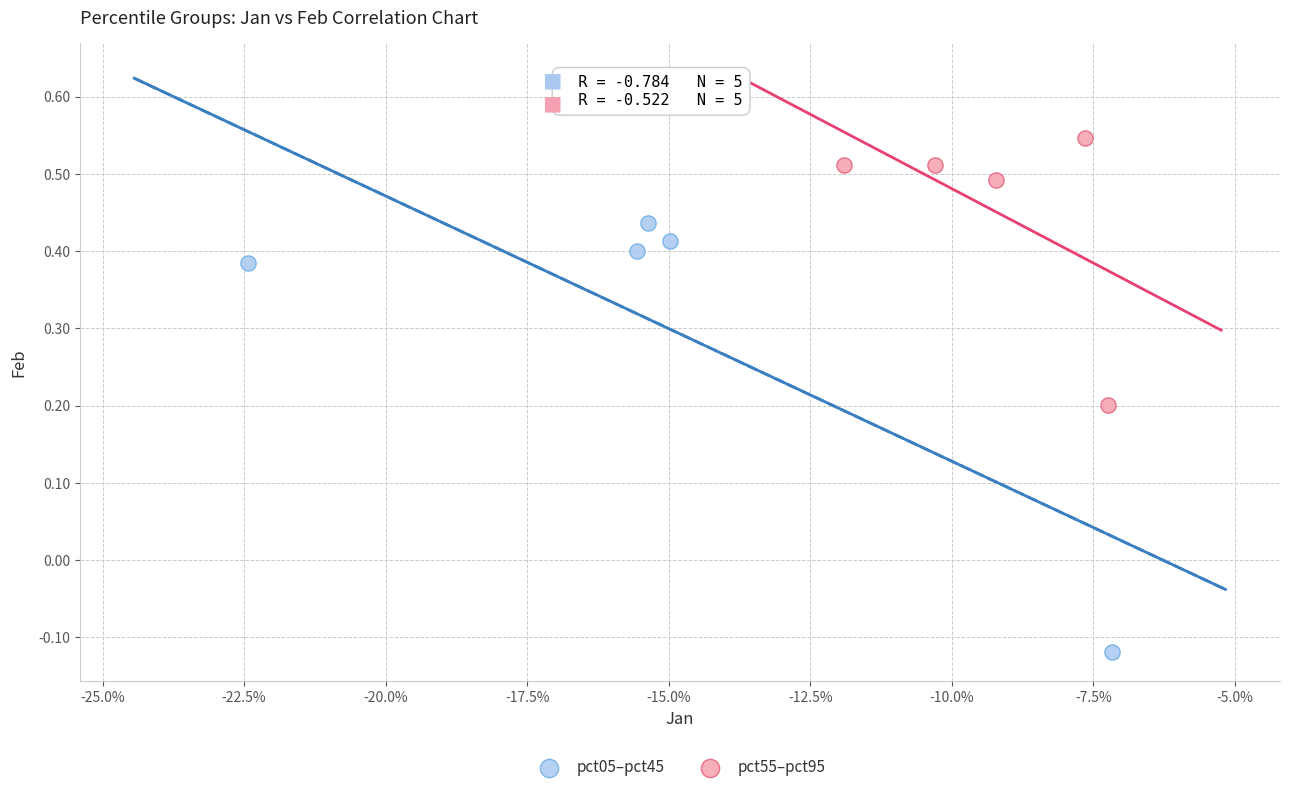

Which series reaches the minimum Y coordinate?

pct05–pct45